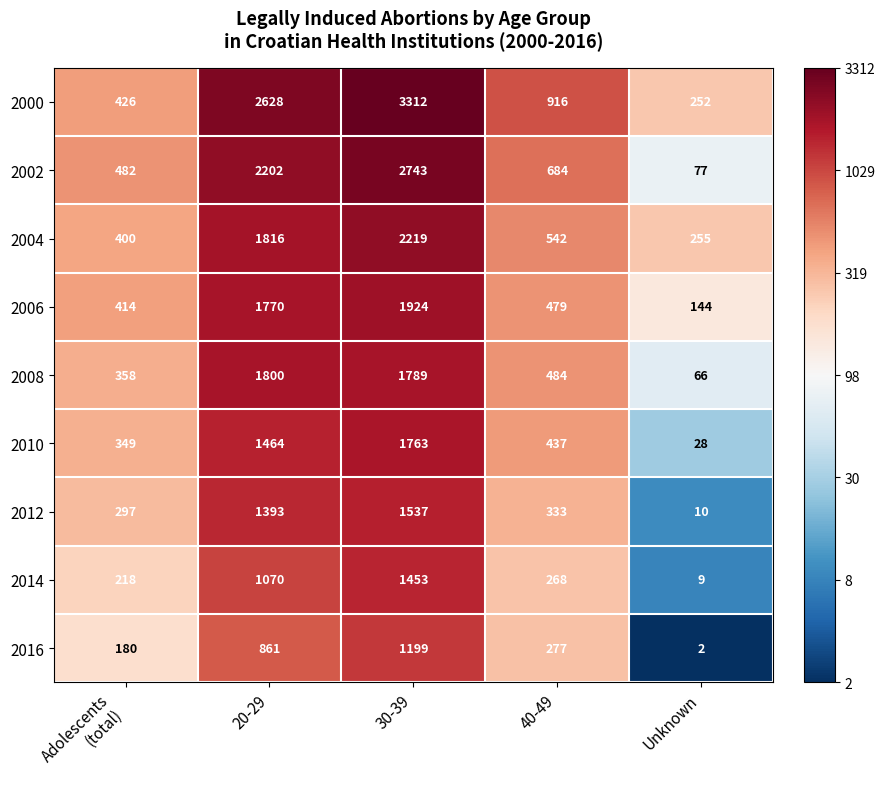

True or false: 2006 has a value of 198 at Unknown.

False